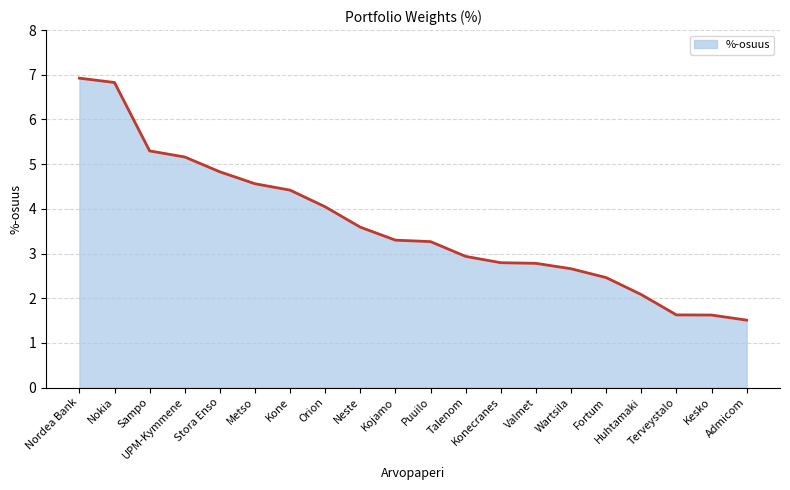

What is the smallest value displayed?

1.5